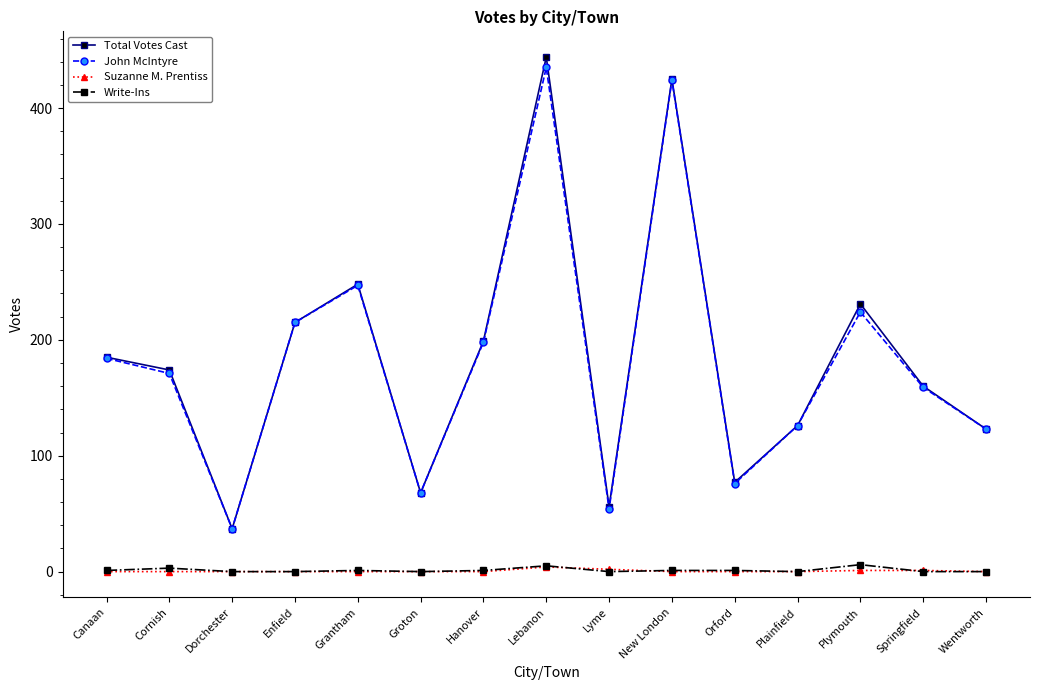

True or false: John McIntyre and Write-Ins cross at least once.

False